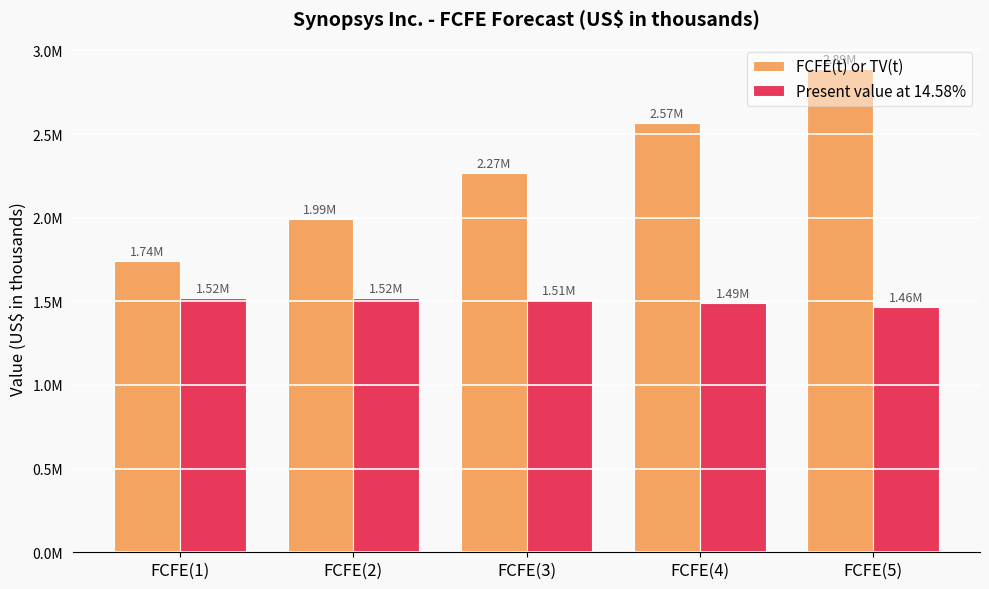

What is the label of the 3rd bar from the right?

FCFE(3)